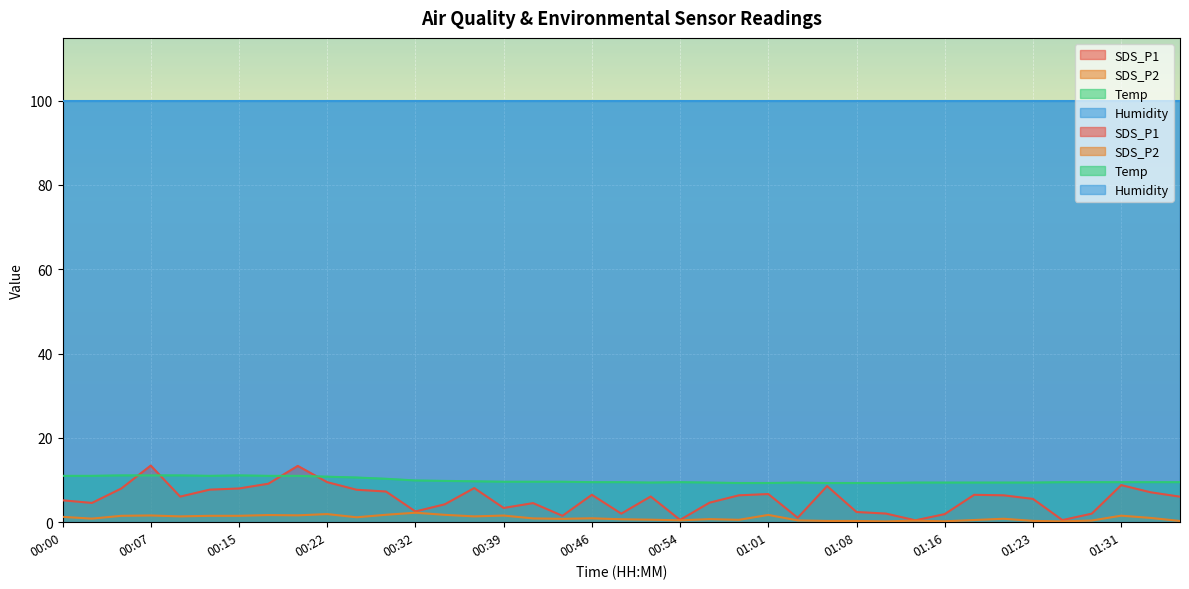

The Temp series shows 13.3 at 01:33. True or false?

False